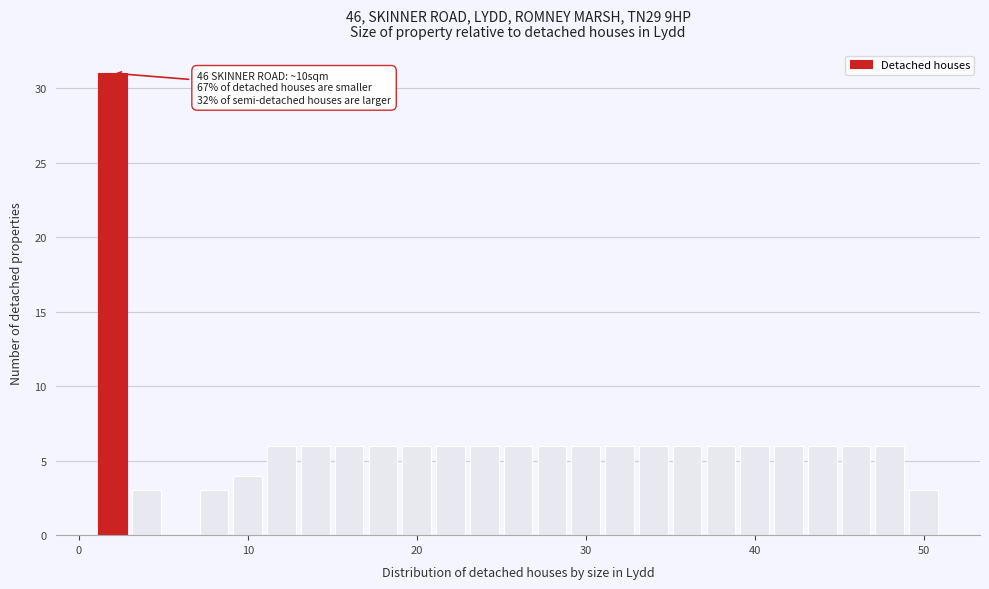

Around what value on the x-axis is the tallest bar? Give the approximate position of its centre, as read against the axis.

2